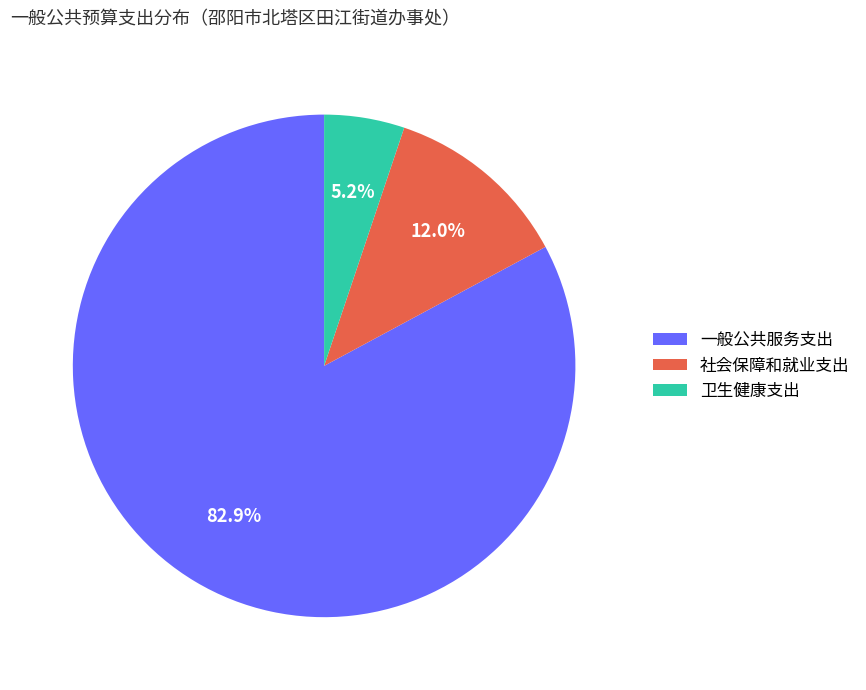

Which slice is the largest?

一般公共服务支出